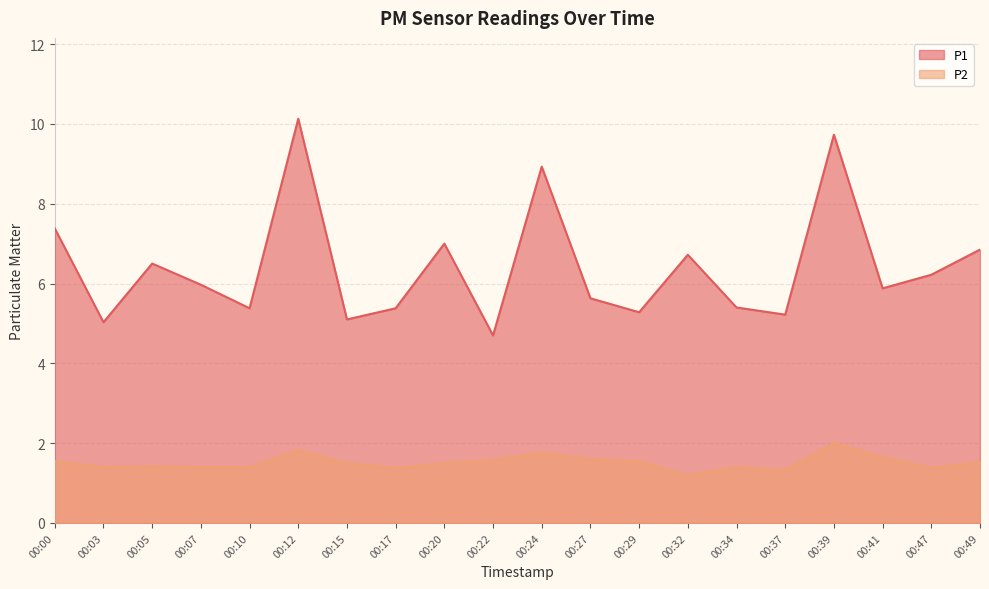

Reading left to right, extract all data points from this chart.

P1: 00:00=7.4	00:03=5.0	00:05=6.5	00:07=6.0	00:10=5.4	00:12=10.1	00:15=5.1	00:17=5.4	00:20=7.0	00:22=4.7	00:24=8.9	00:27=5.6	00:29=5.3	00:32=6.7	00:34=5.4	00:37=5.2	00:39=9.7	00:41=5.9	00:47=6.2	00:49=6.8
P2: 00:00=1.6	00:03=1.4	00:05=1.4	00:07=1.4	00:10=1.4	00:12=1.8	00:15=1.5	00:17=1.4	00:20=1.5	00:22=1.6	00:24=1.8	00:27=1.6	00:29=1.6	00:32=1.2	00:34=1.4	00:37=1.3	00:39=2.0	00:41=1.6	00:47=1.4	00:49=1.5